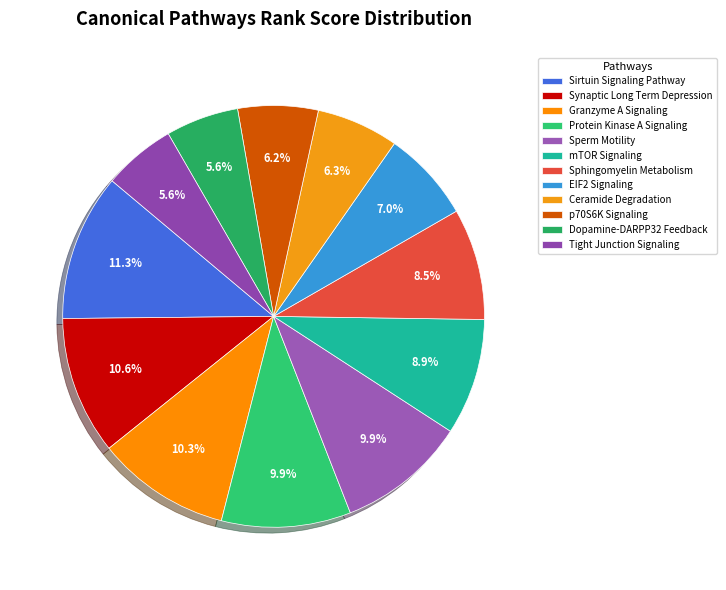

Which has a higher value, EIF2 Signaling or Sperm Motility?

Sperm Motility